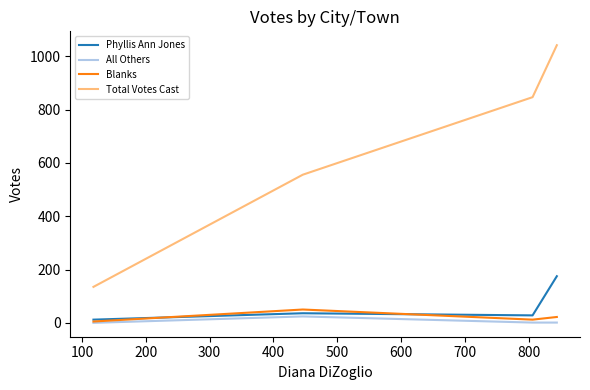

What is the maximum value for Total Votes Cast?

1042